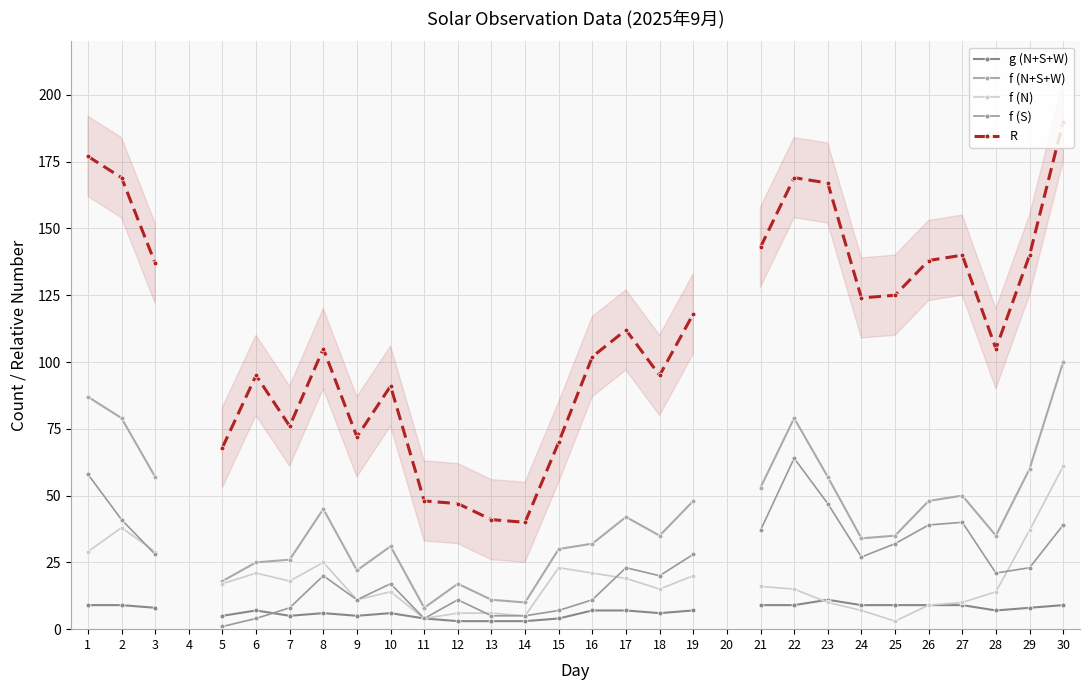

Which series has the largest range (max minus min)?

R